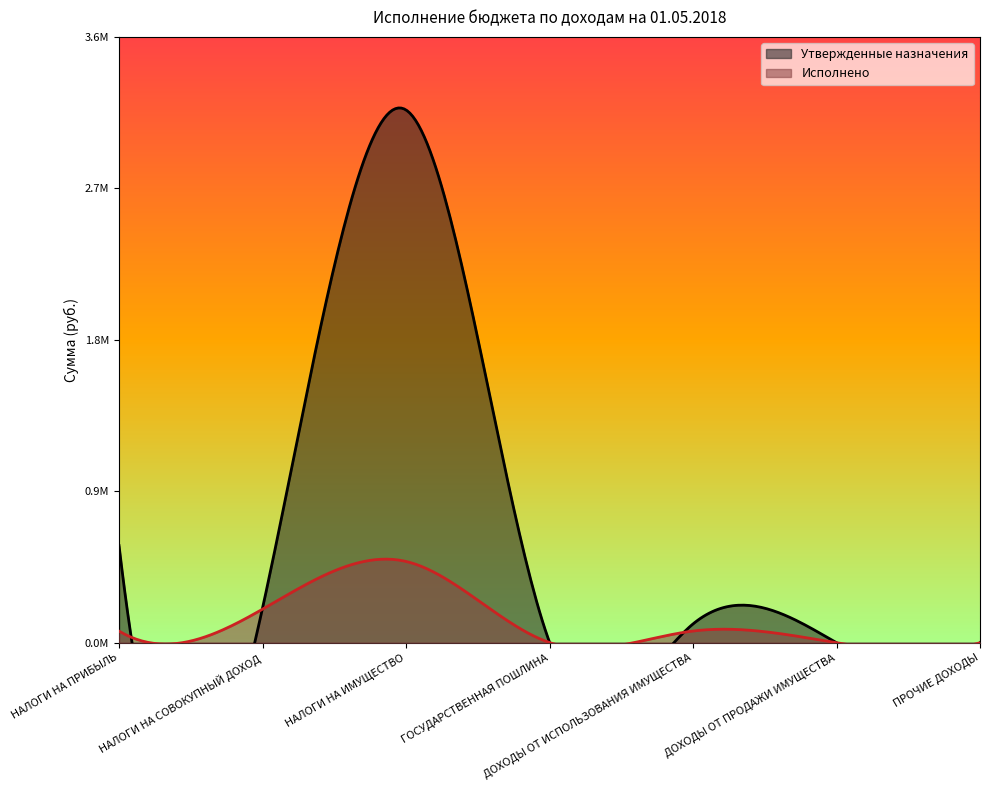

Reading left to right, what are all the values shown in this chart?

Утвержденные назначения: 577200.0	205800.0	3165900.0	3100.0	111700.0	0.0	0.0
Исполнено: 69194.0	199376.8	483125.1	1200.0	69604.5	0.0	0.0